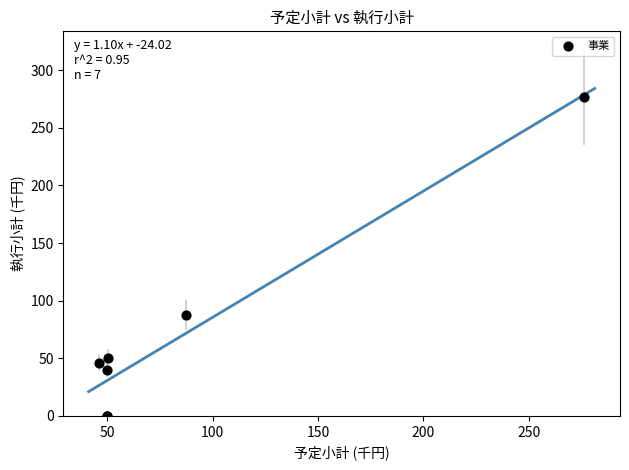

What Y value in the scatter plot is closest to 138?

87.6